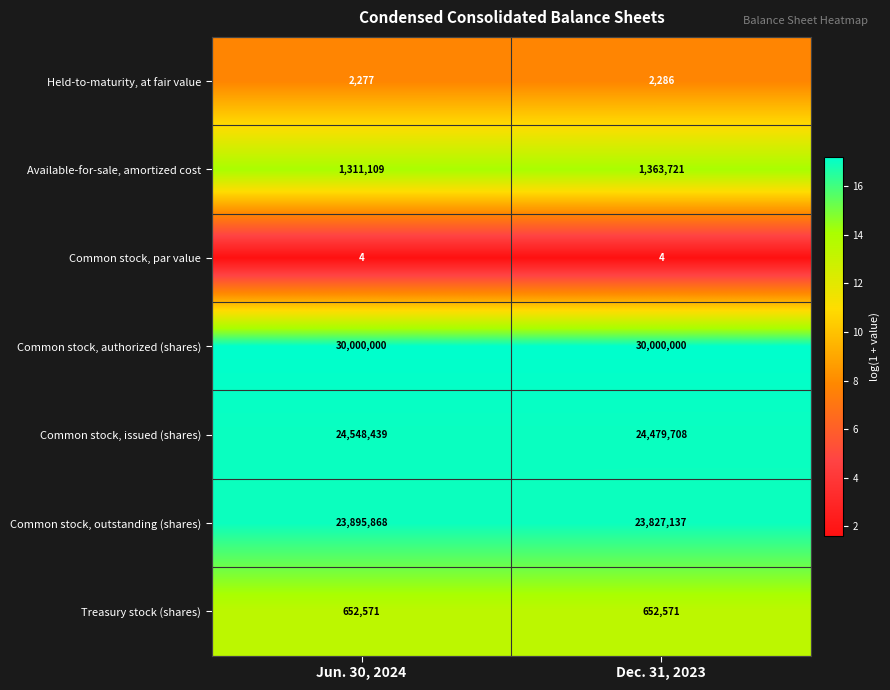

What is the approximate value of Common stock, authorized (shares) at Jun. 30, 2024?

30000000